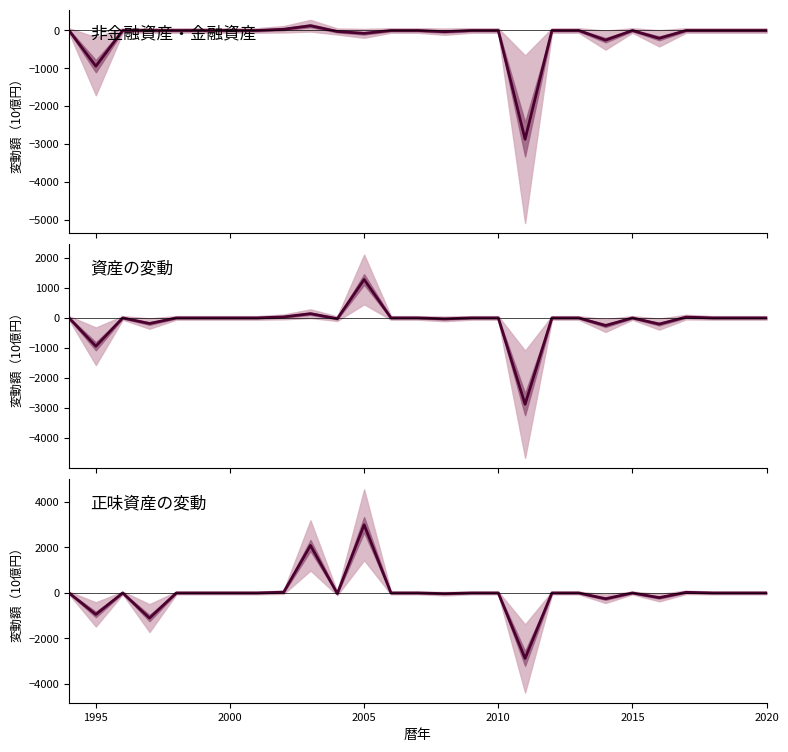

At which category does 正味資産の変動 reach its first local valley?

1995